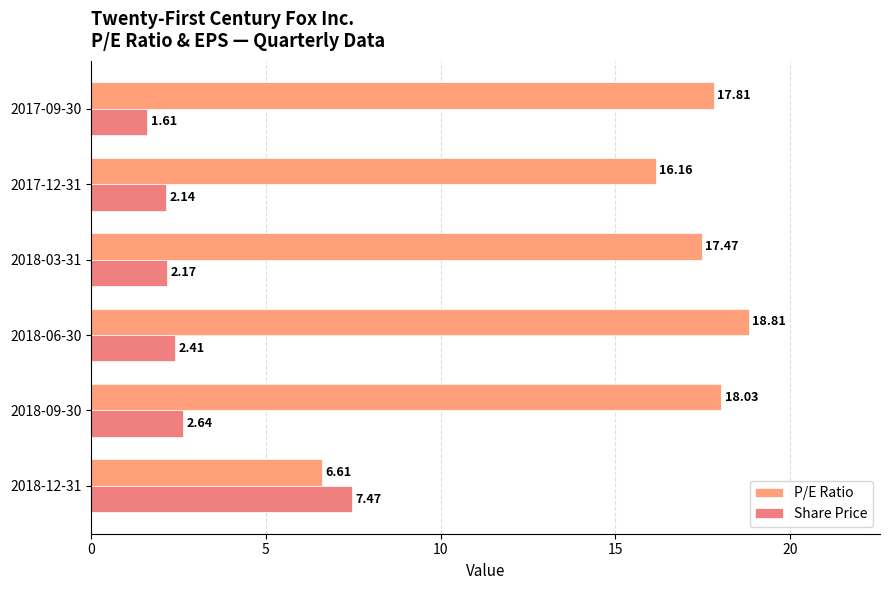

How many values in the Share Price series are below 2?

1